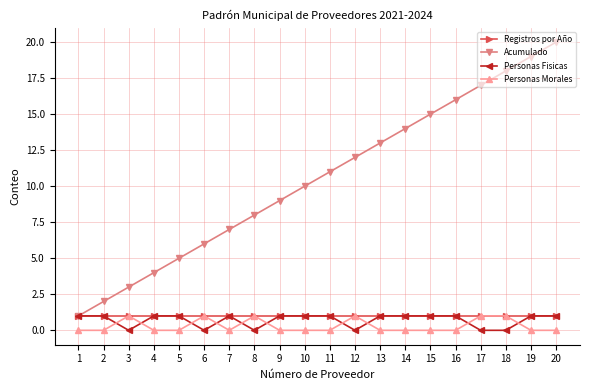

Which series has the largest range (max minus min)?

Acumulado